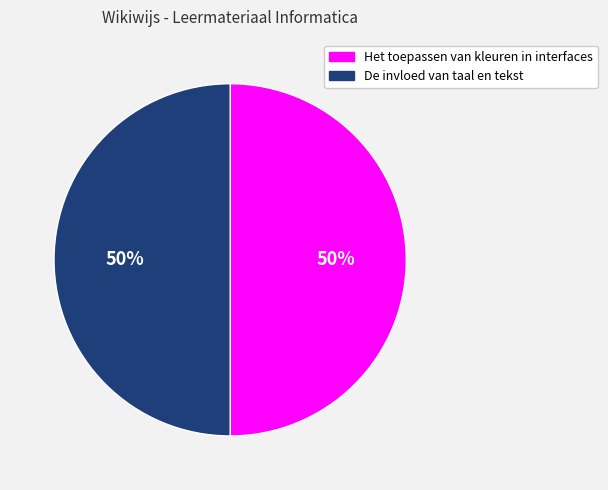

What is the ratio of the value at Het toepassen van kleuren in interfaces to the value at De invloed van taal en tekst?

1.0